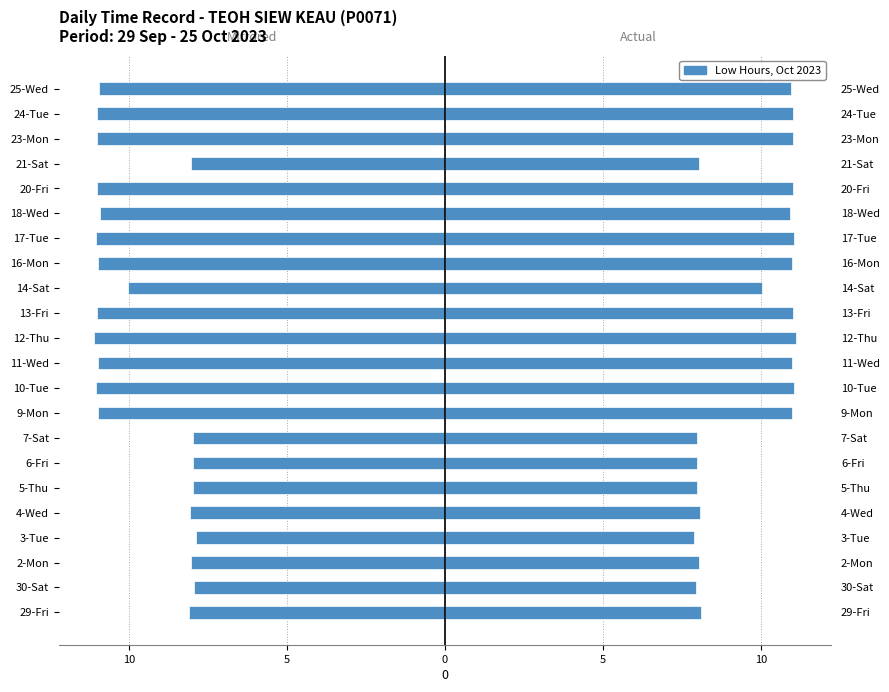

How many values exceed 10?

13